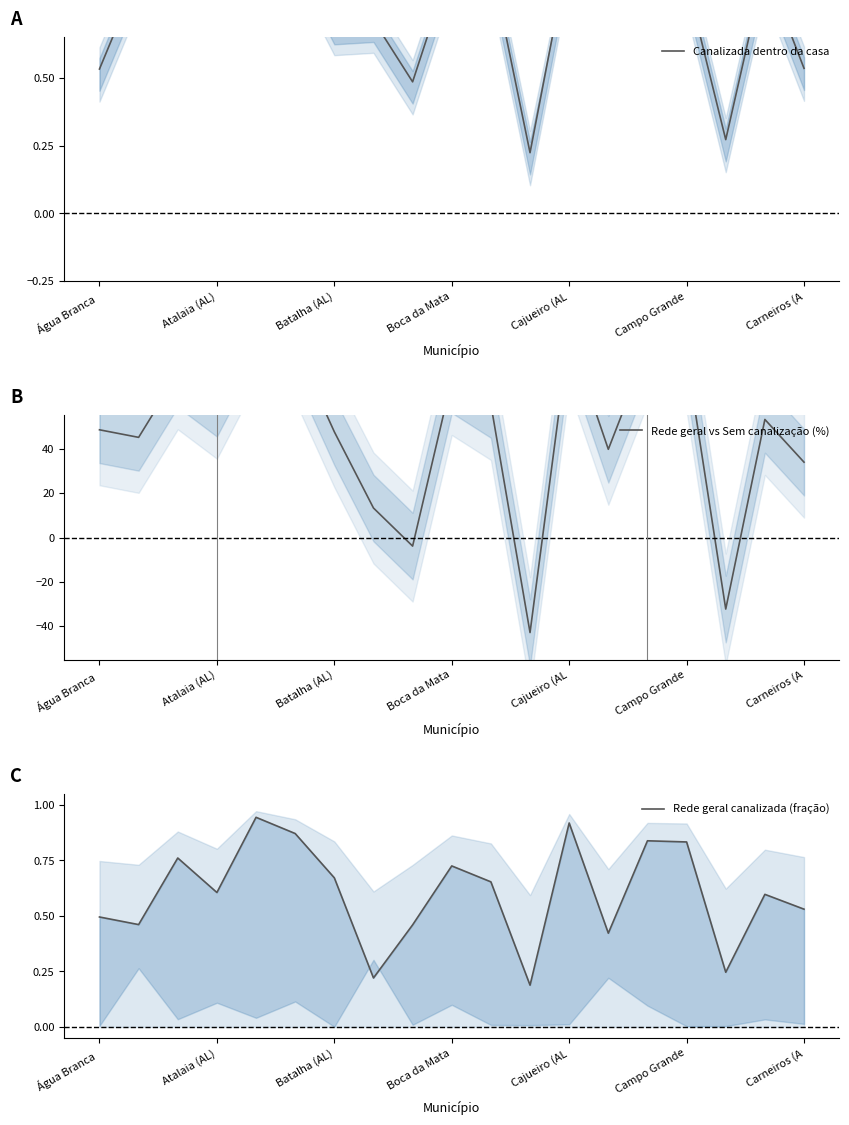

How many values in the Rede geral vs Sem canalização (%) series are below 53?

9